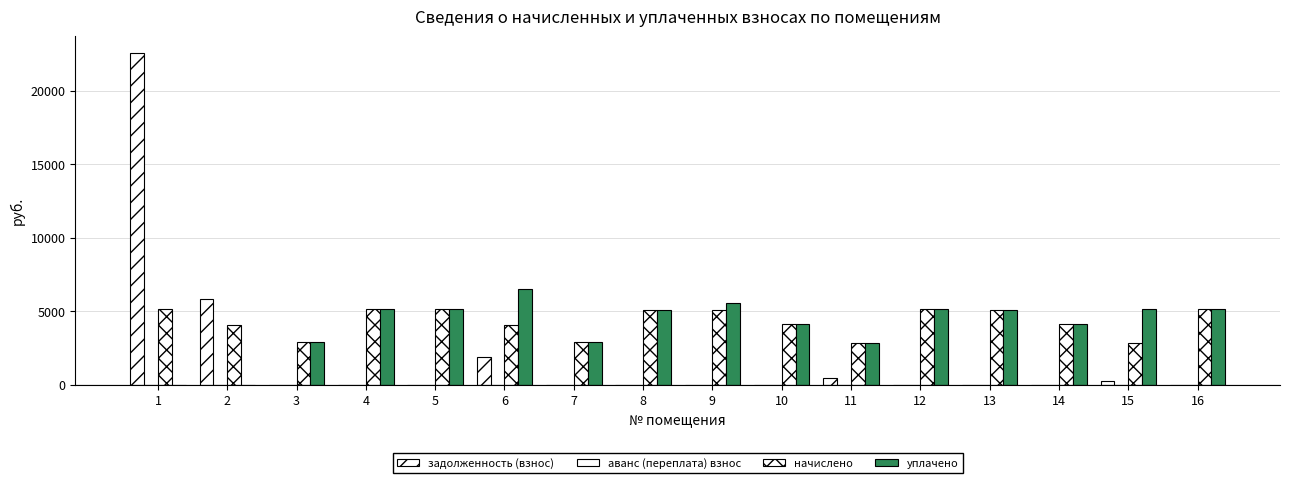

At 15, list the series in order from smallest to largest.

аванс (переплата) взнос, задолженность (взнос), начислено, уплачено